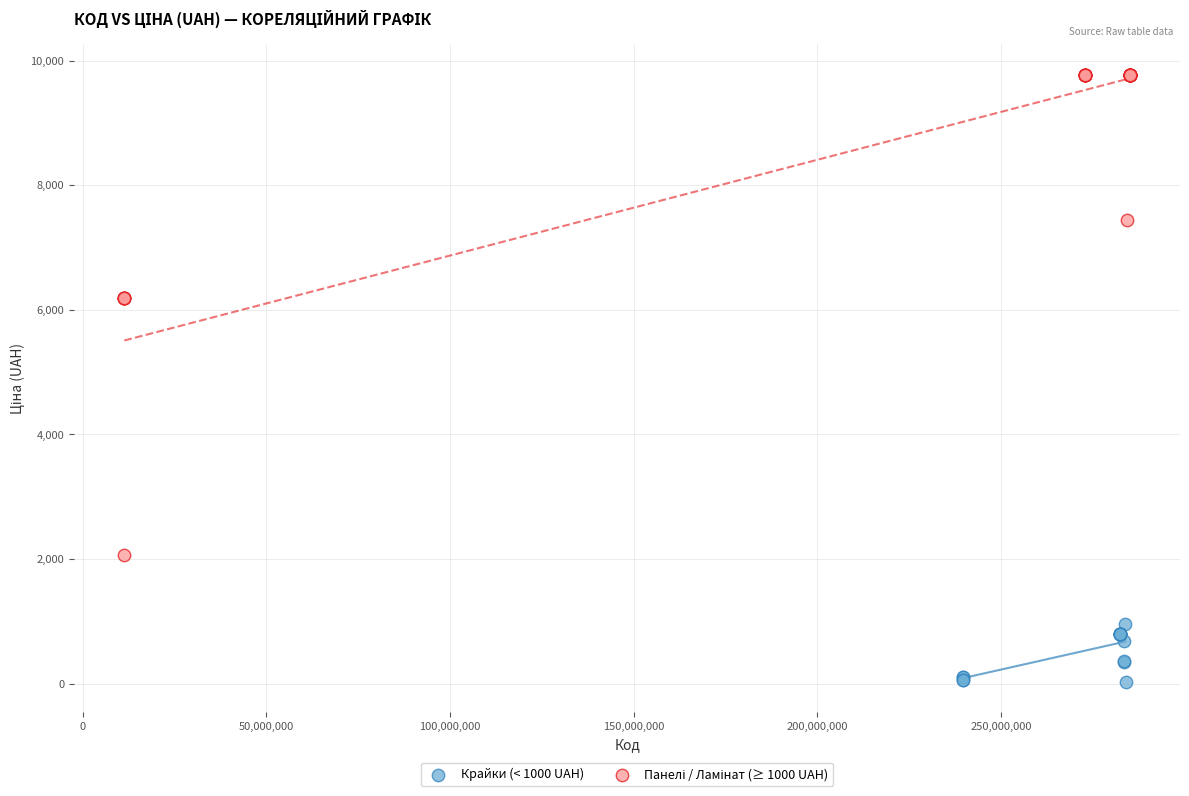

Which series contains the lowest Y value?

Крайки (< 1000 UAH)